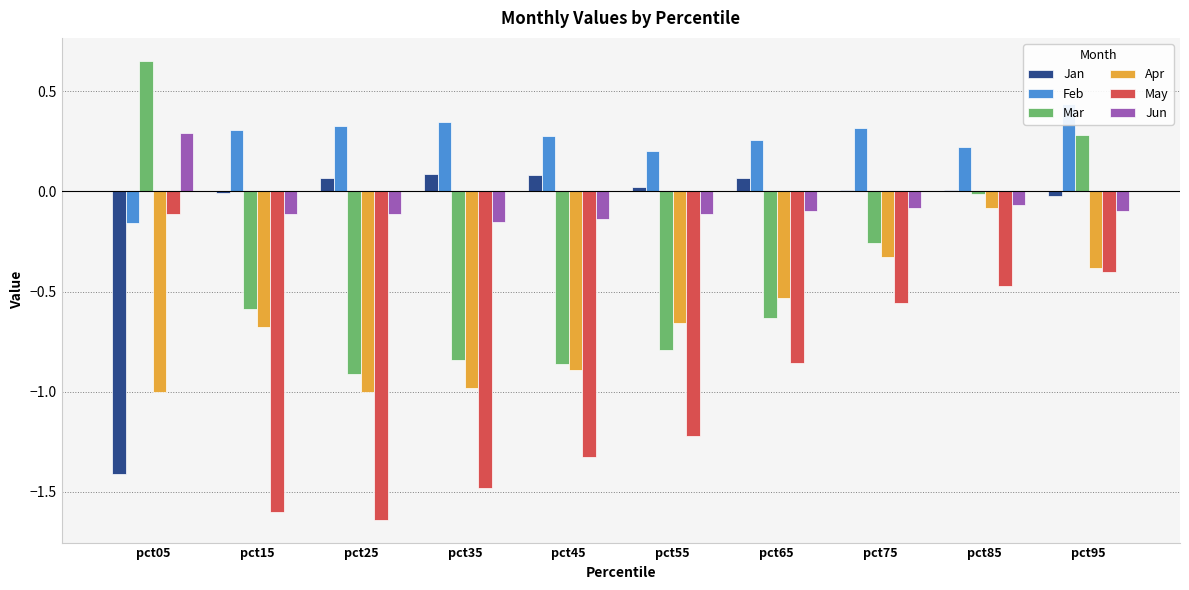

At which category is the sum across all series the highest?

pct95